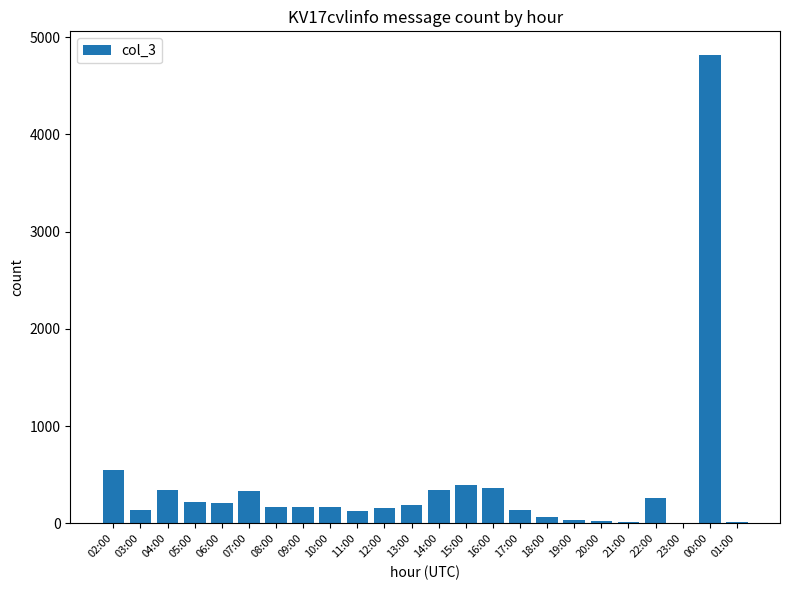

The value at 11:00 is 129. True or false?

True